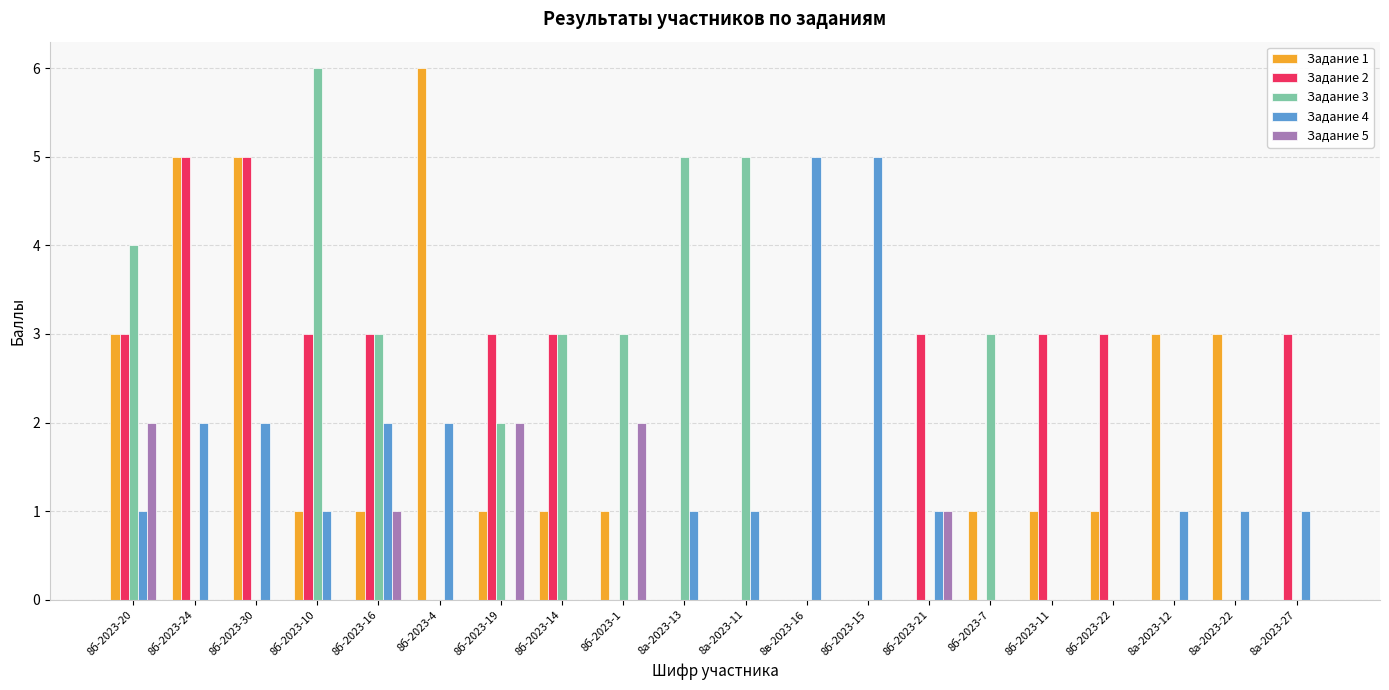

Count the Задание 5 values in the range 0 to 1.

17